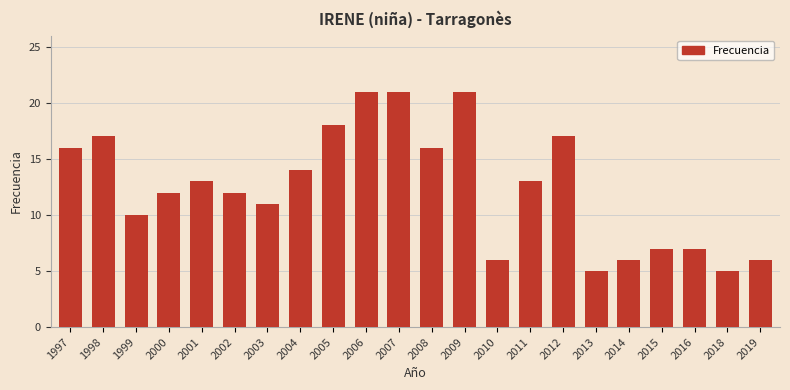

How many distinct data groups are displayed?

1